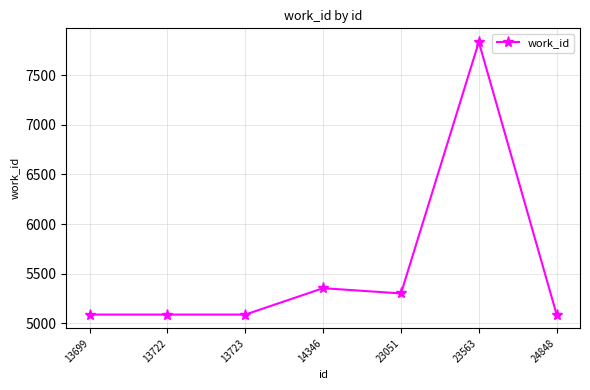

What is the value of the 1st point from the left?

5088